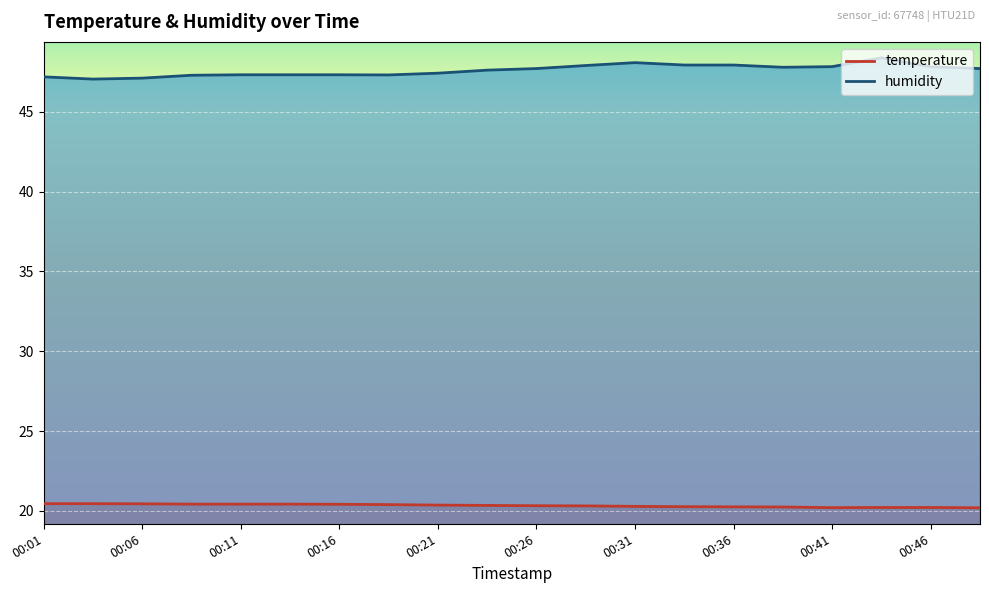

Reading left to right, extract all data points from this chart.

temperature: 00:01=20.4	00:04=20.4	00:06=20.4	00:09=20.4	00:11=20.4	00:14=20.4	00:16=20.4	00:18=20.4	00:21=20.4	00:23=20.3	00:26=20.3	00:28=20.3	00:31=20.3	00:33=20.3	00:36=20.2	00:38=20.2	00:41=20.2	00:43=20.2	00:46=20.2	00:48=20.2
humidity: 00:01=47.2	00:04=47.0	00:06=47.1	00:09=47.3	00:11=47.3	00:14=47.3	00:16=47.3	00:18=47.3	00:21=47.4	00:23=47.6	00:26=47.7	00:28=47.9	00:31=48.1	00:33=47.9	00:36=47.9	00:38=47.8	00:41=47.8	00:43=48.4	00:46=47.8	00:48=47.7